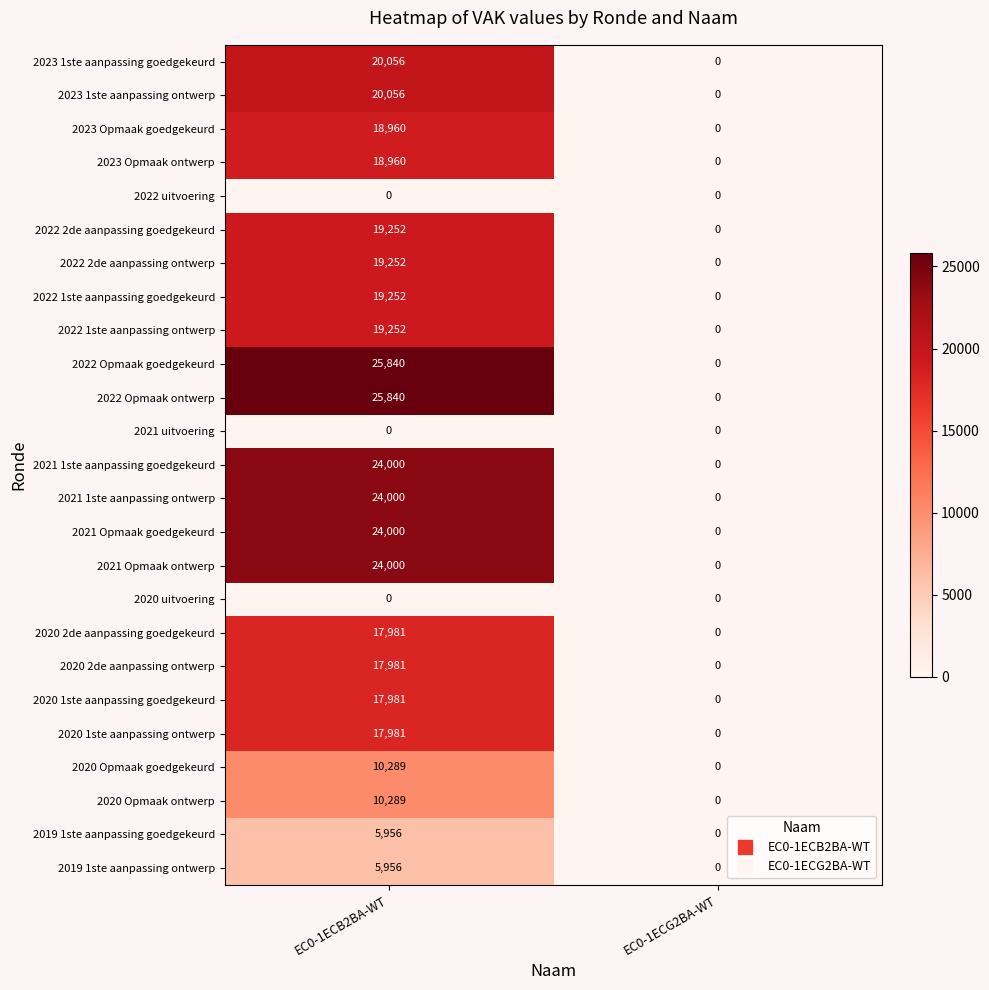

What is the spread (max minus min) of values at EC0-1ECB2BA-WT?

25840